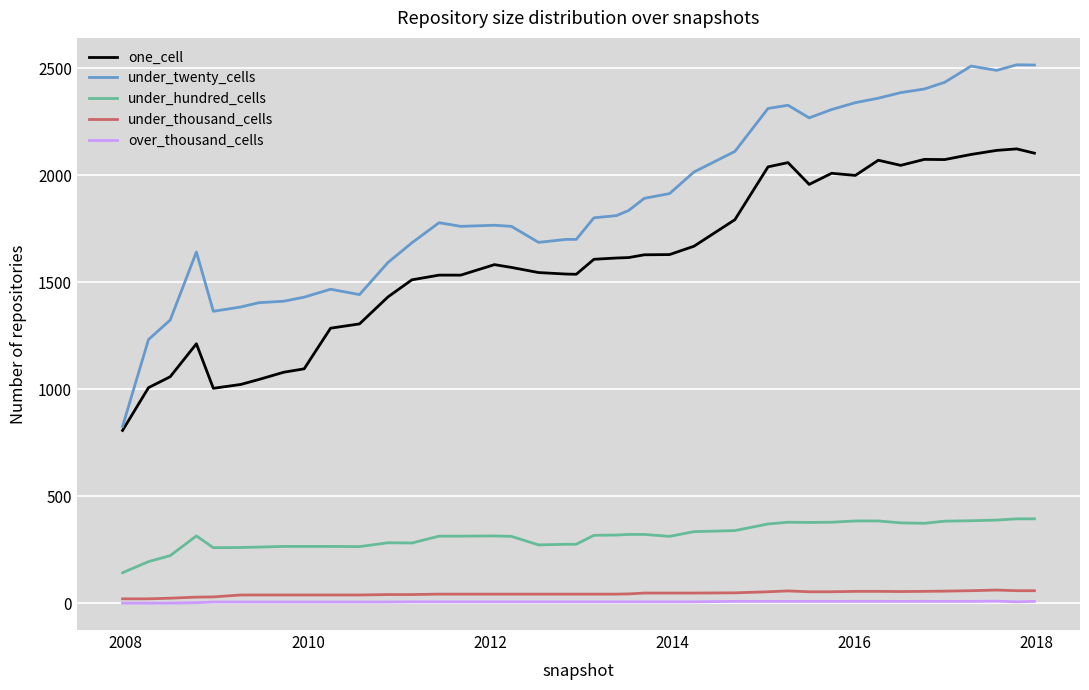

What is the highest value of the under_hundred_cells series?

394